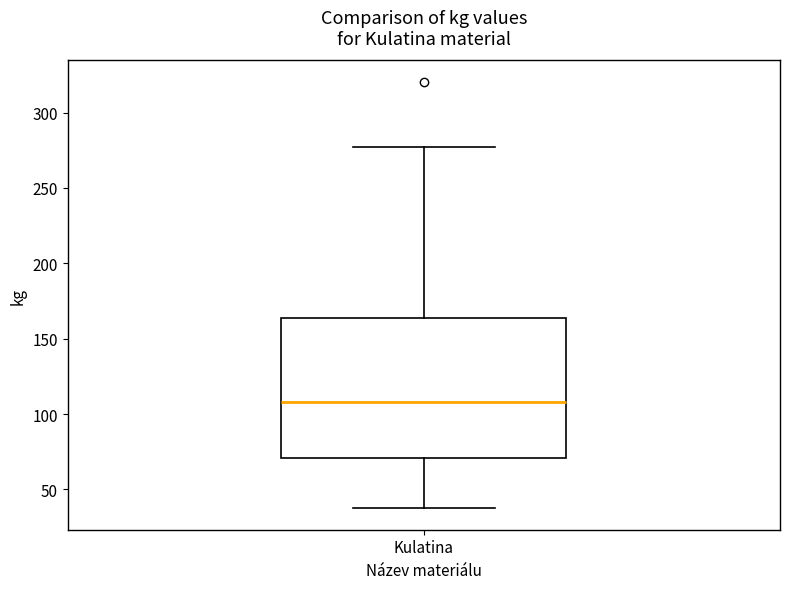

Transcribe this box plot: give where the median line is, the range the box spans, and where the two whiskers end, as read against the y-axis. The values are not printed on the chart, so give them approximately, as read against the axis.

median 110, box 70 to 165, whiskers 35 to 275